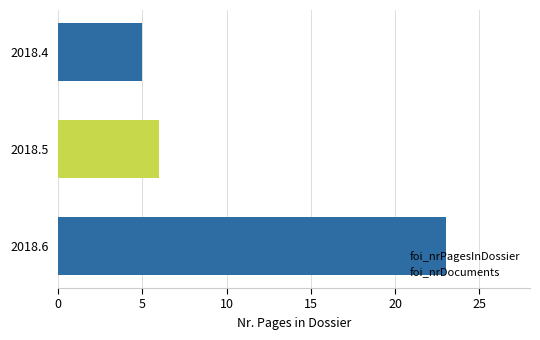

Reading top to bottom, extract all data points from this chart.

2018.4=5	2018.5=6	2018.6=23